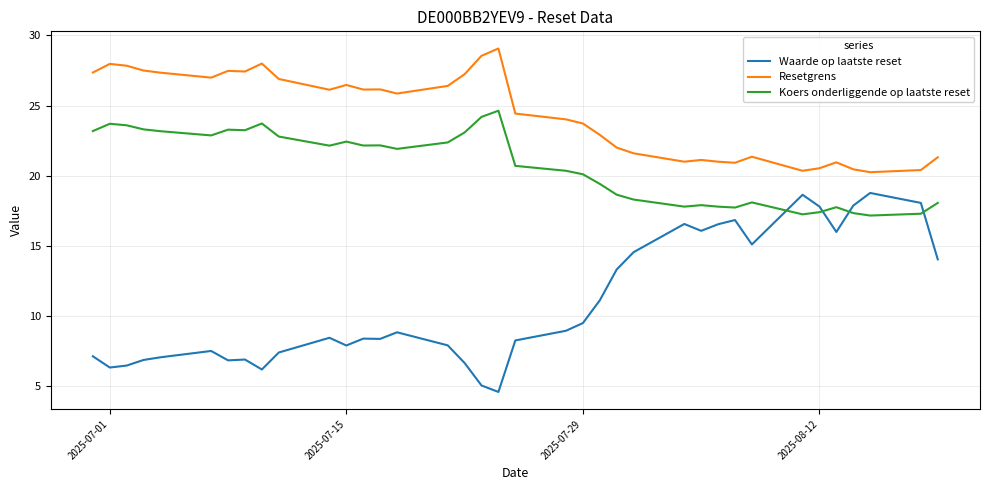

What is the minimum value for Waarde op laatste reset?

4.6